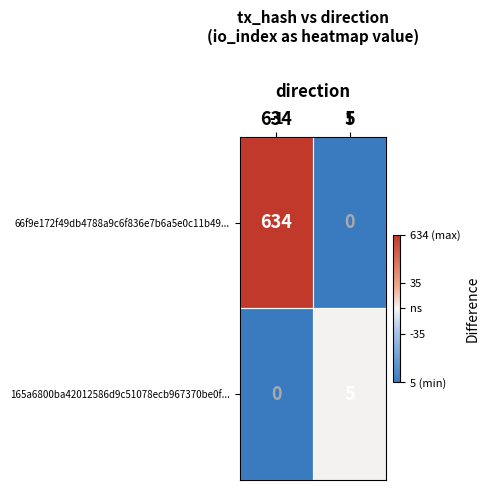

Is it true that 165a6800ba42012586d9c51078ecb967370be0f... equals 0 at -1?

True